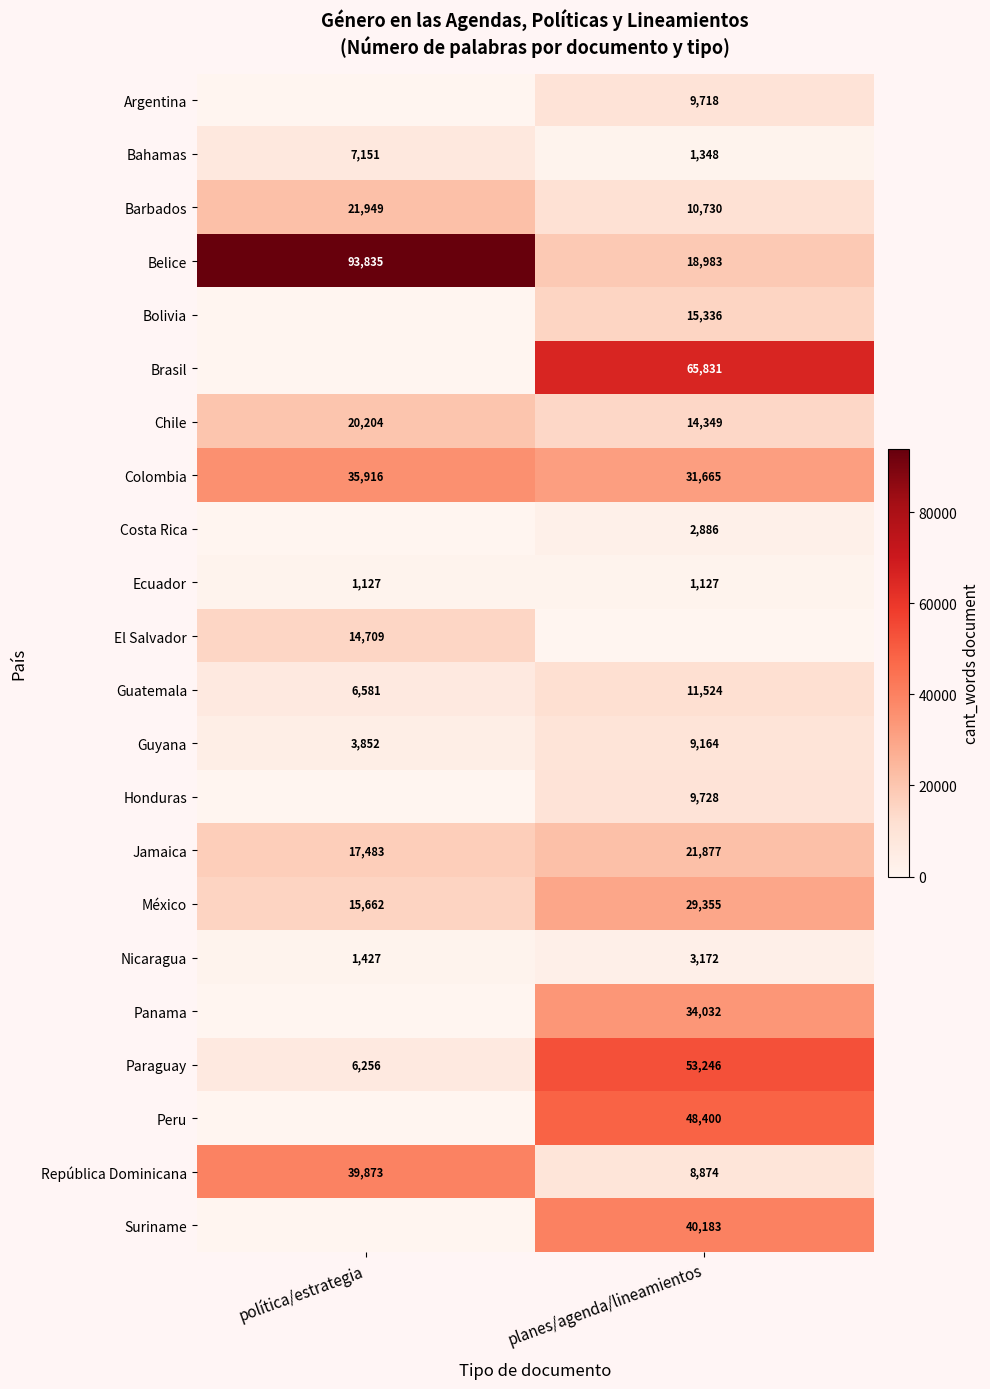

Is it true that Chile equals 20204 at política/estrategia?

True